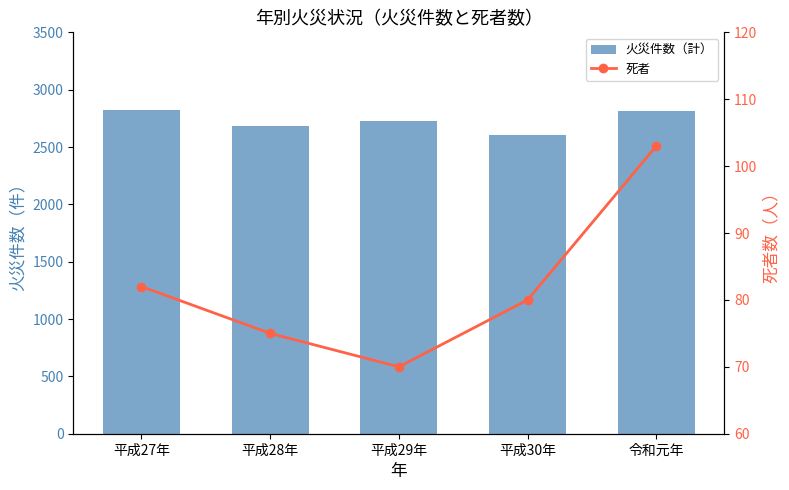

Does the chart contain any negative values?

No